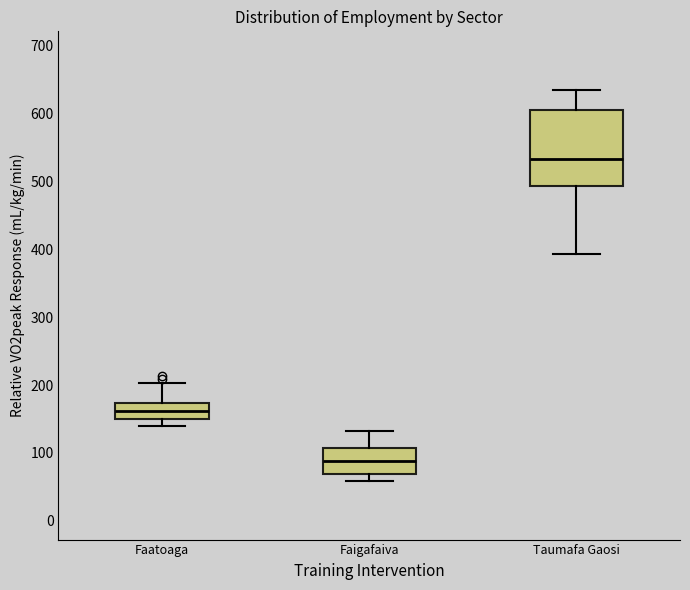

Where does the median line of the box for Faigafaiva sit on the y-axis? The values are not printed on the chart, so give them approximately, as read against the axis.

90